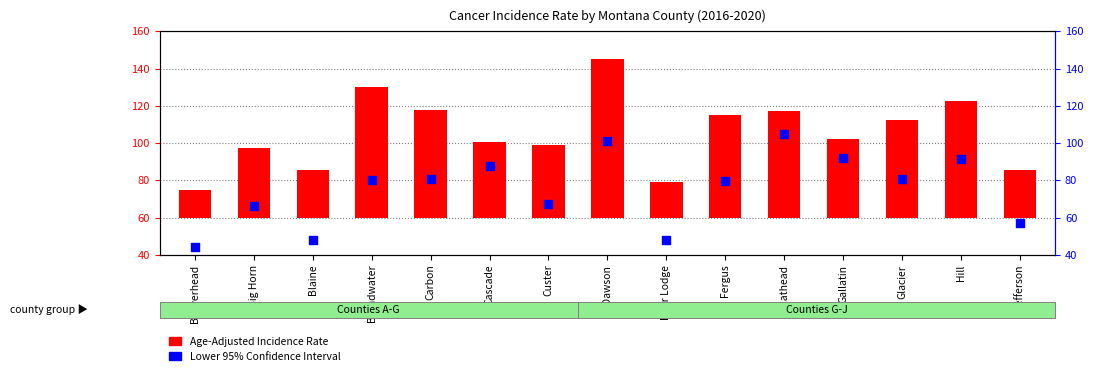

What are all the series names shown in the legend?

Age-Adjusted Incidence Rate, Lower 95% Confidence Interval